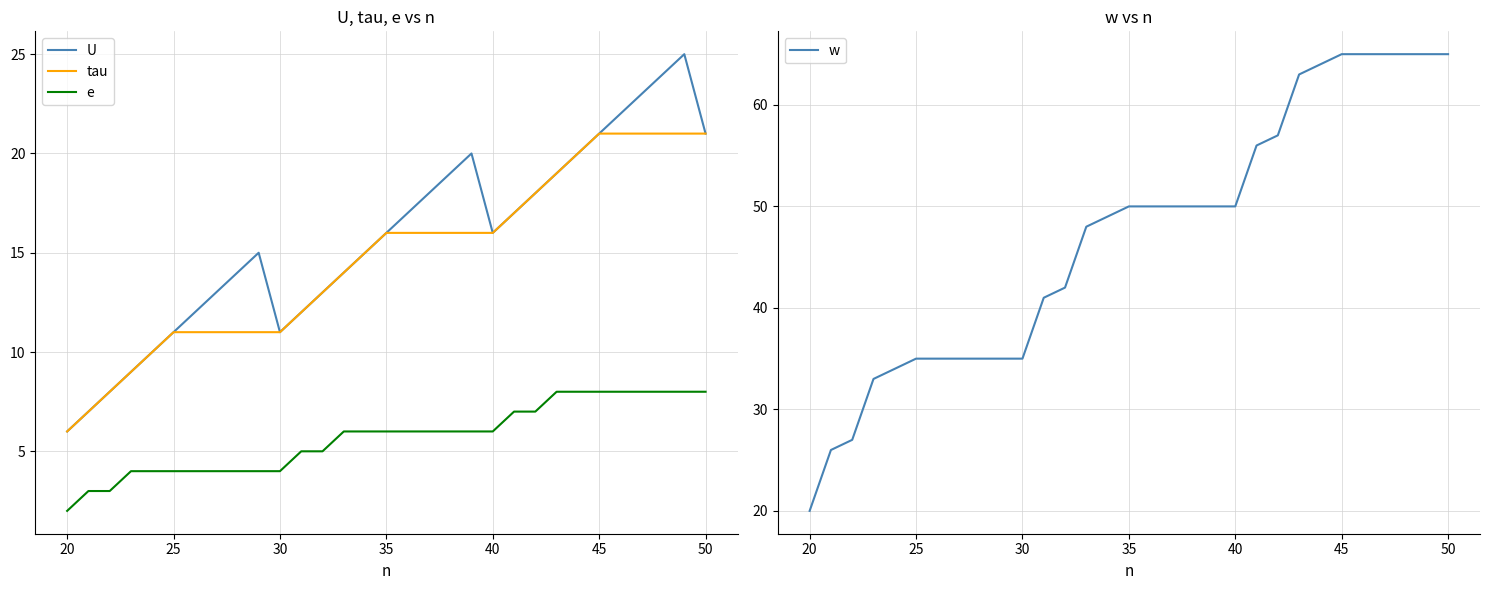

True or false: tau and w intersect in this chart.

False